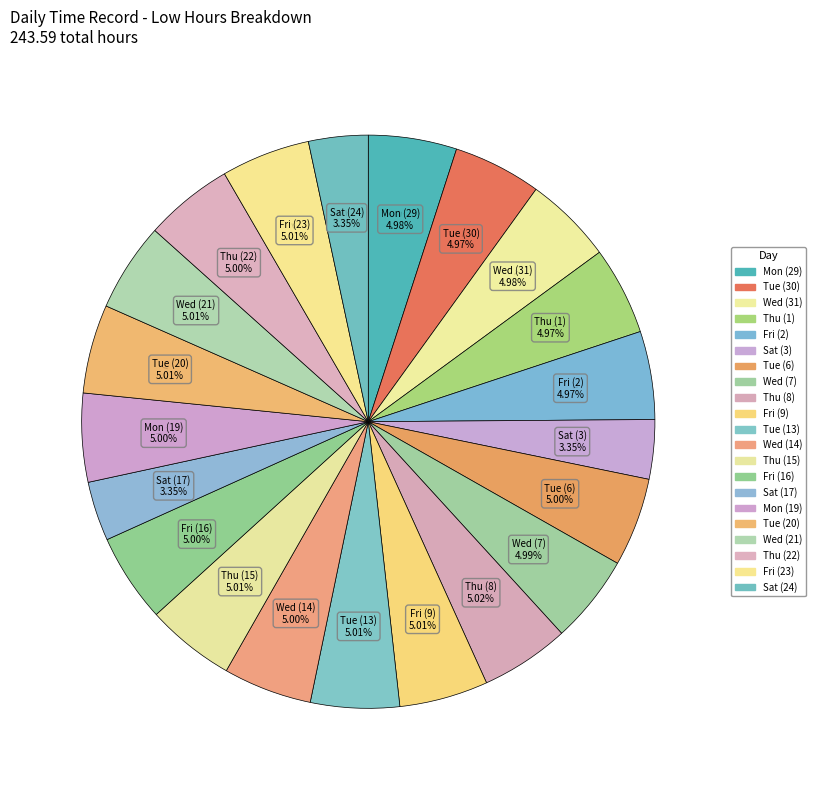

Is there any slice that represents more than half of the pie?

No